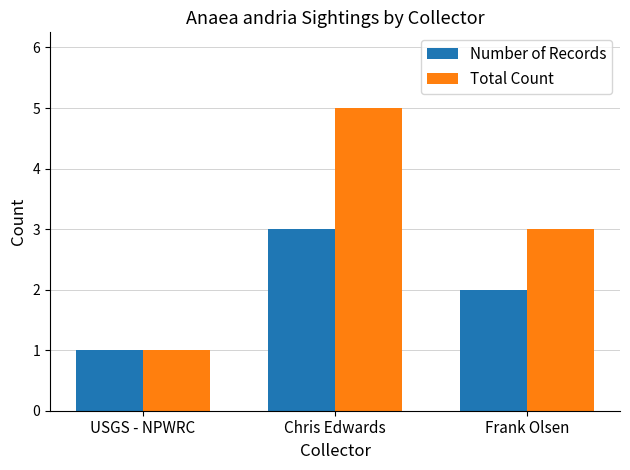

What is the label of the 1st bar from the left?

USGS - NPWRC